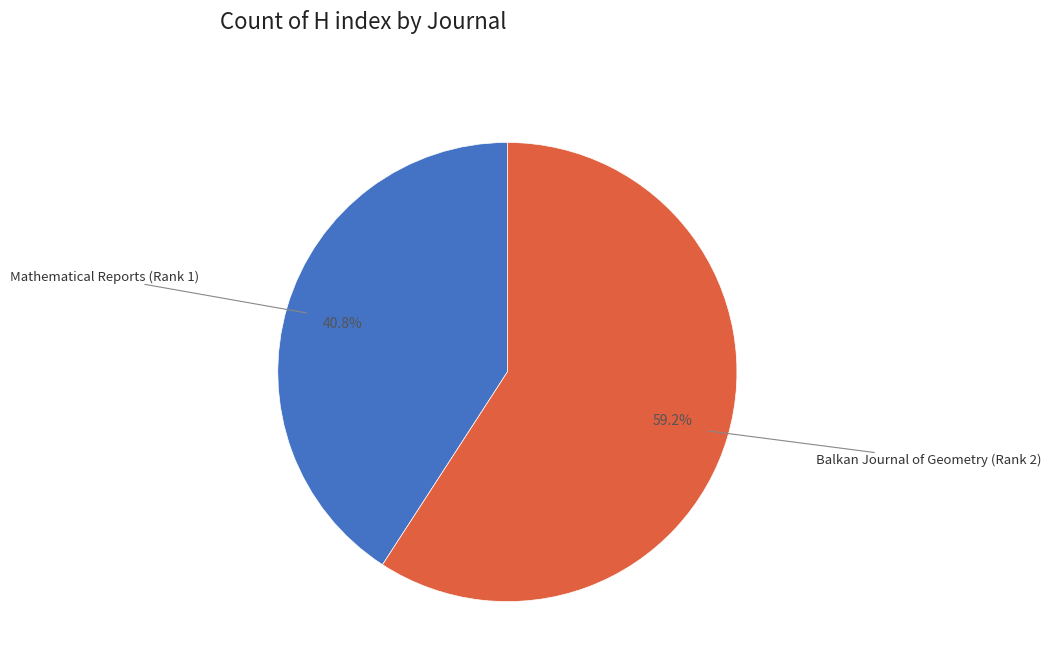

Is there a majority slice in this chart?

Yes